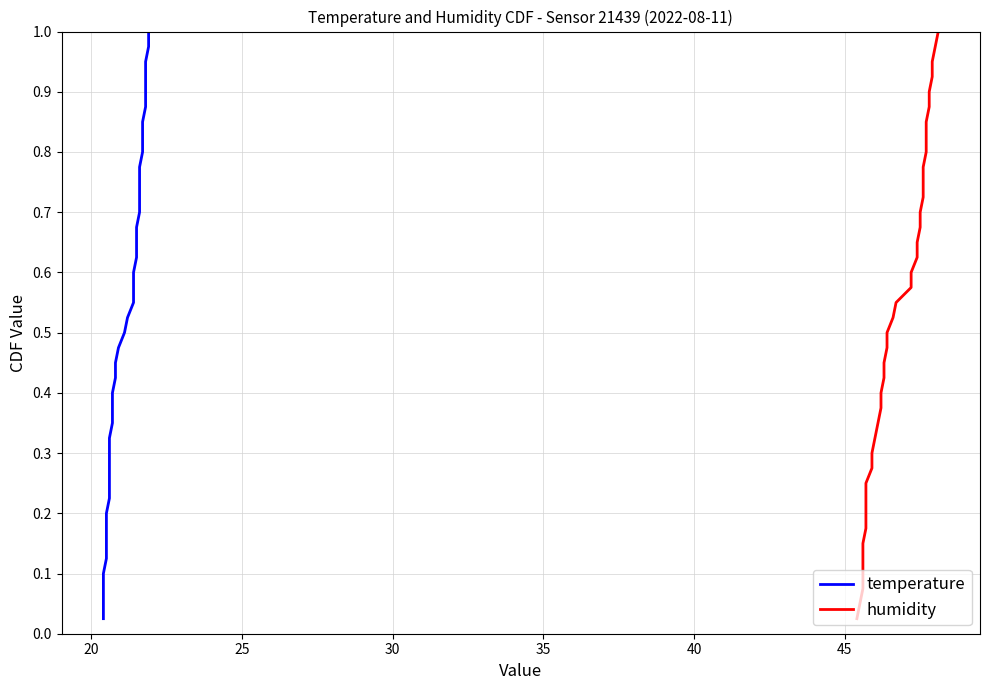

True or false: temperature and humidity intersect in this chart.

False